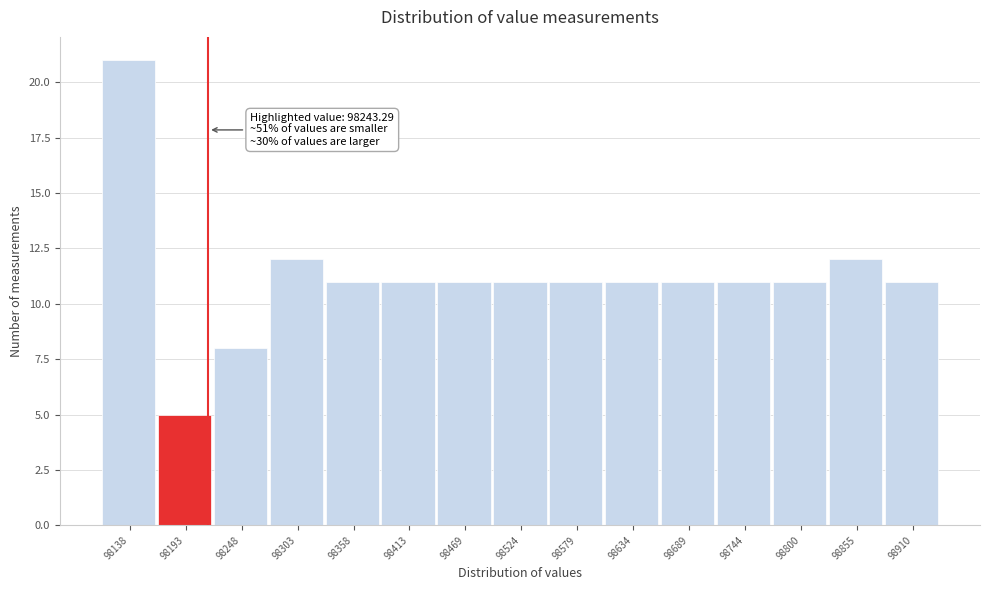

Reading left to right, what are all the values shown in this chart?

98138=21	98193=5	98248=8	98303=12	98358=11	98413=11	98469=11	98524=11	98579=11	98634=11	98689=11	98744=11	98800=11	98855=12	98910=11